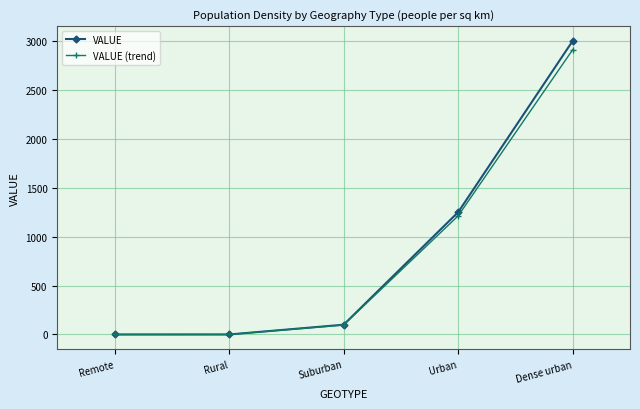

At which category is the sum across all series the highest?

Dense urban